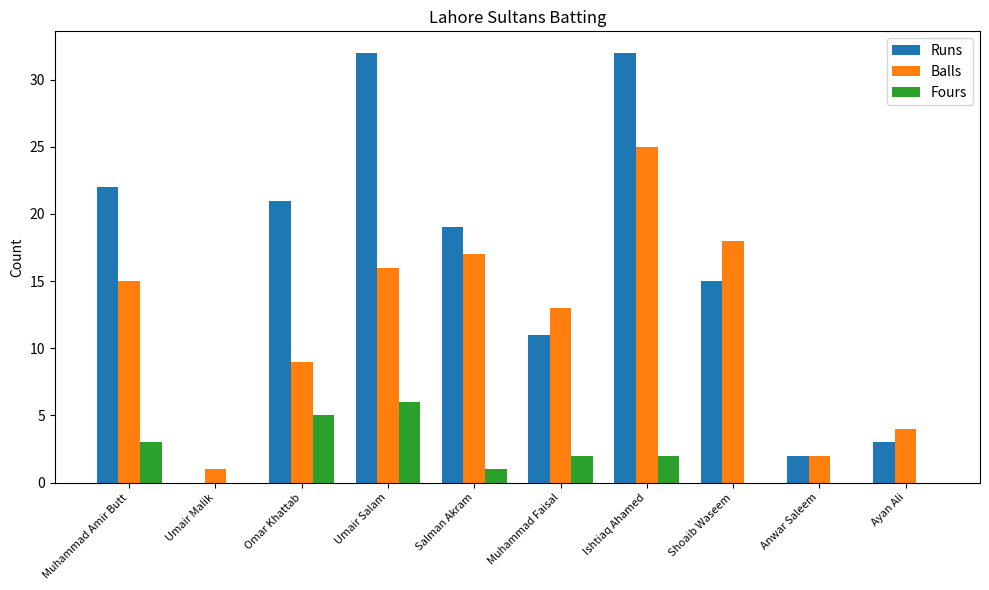

Where is Fours nearest to the value 3?

Muhammad Amir Butt